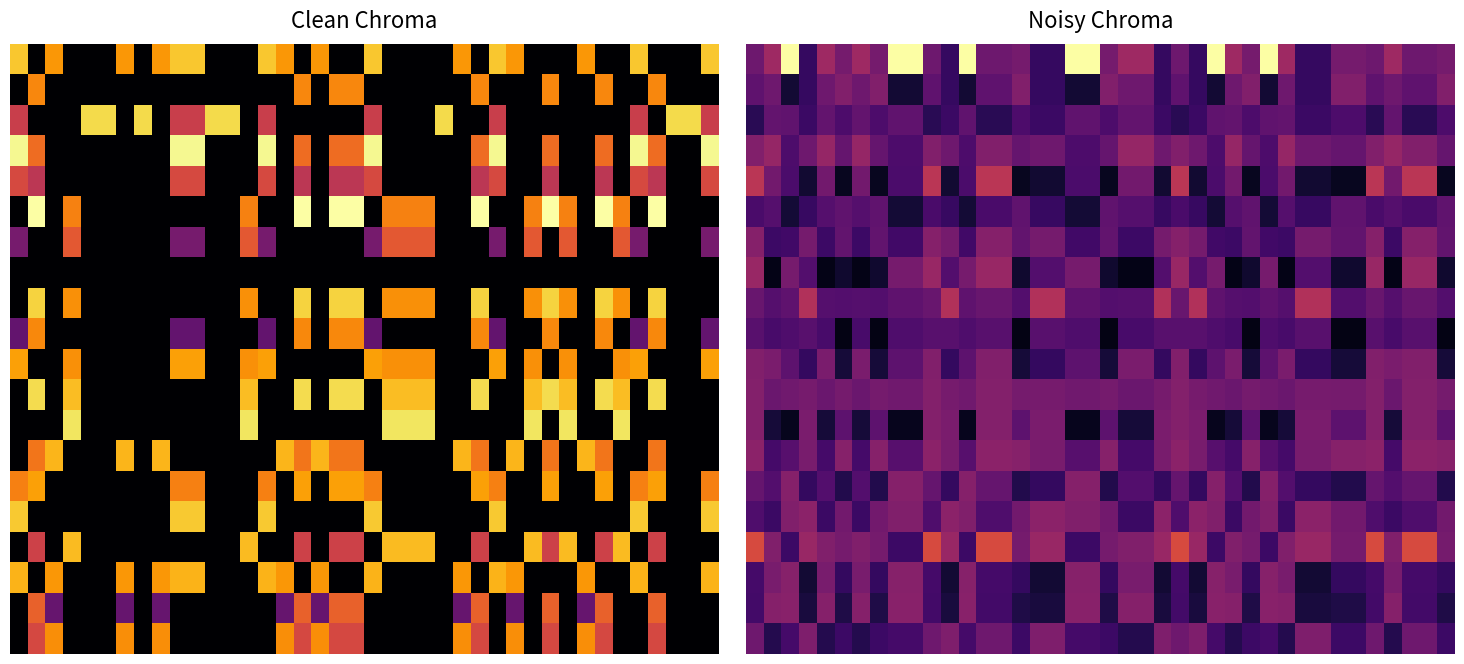

What is the spread (max minus min) of values at 5?

0.3